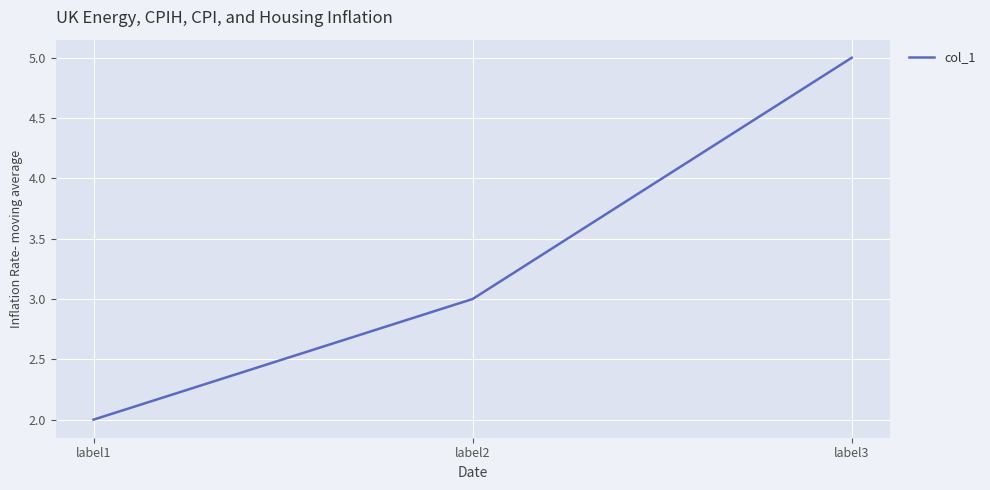

Which category has the lowest value across all series?

label1